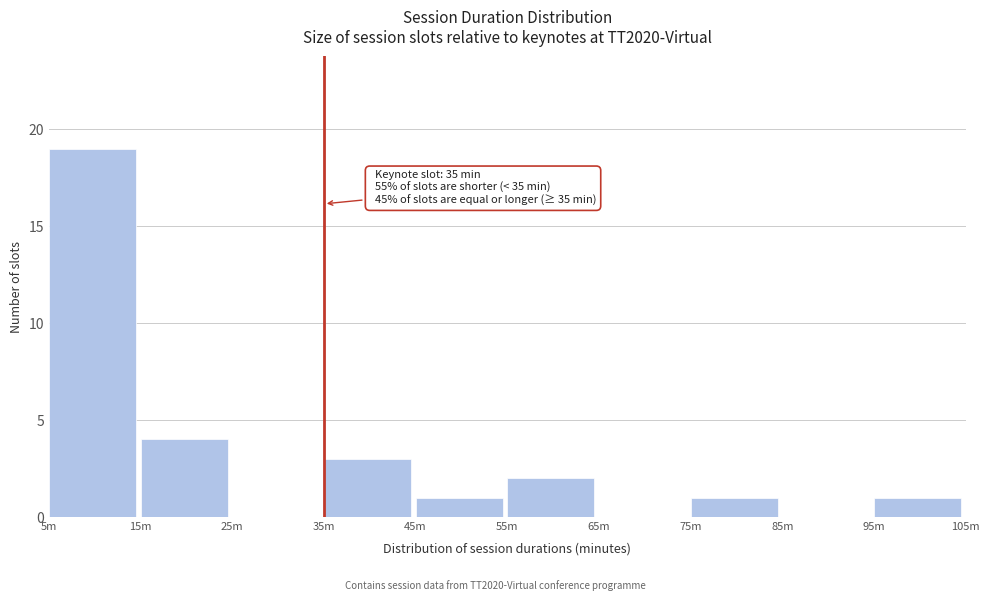

Reading left to right, list all the values displayed in this chart.

5m=19	15m=4	25m=0	35m=3	45m=1	55m=2	65m=0	75m=1	85m=0	95m=1